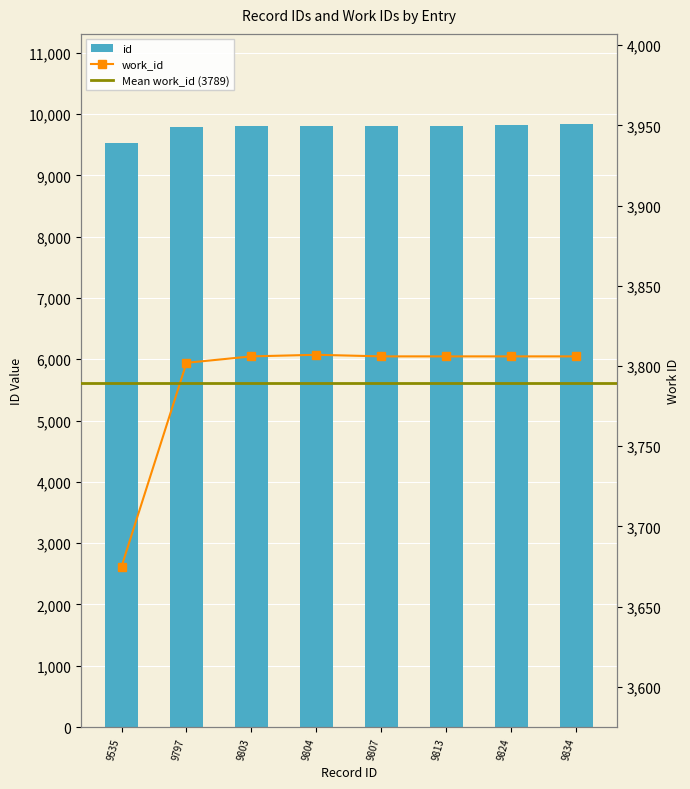

Rank the series by their maximum value, from highest to lowest.

id, work_id